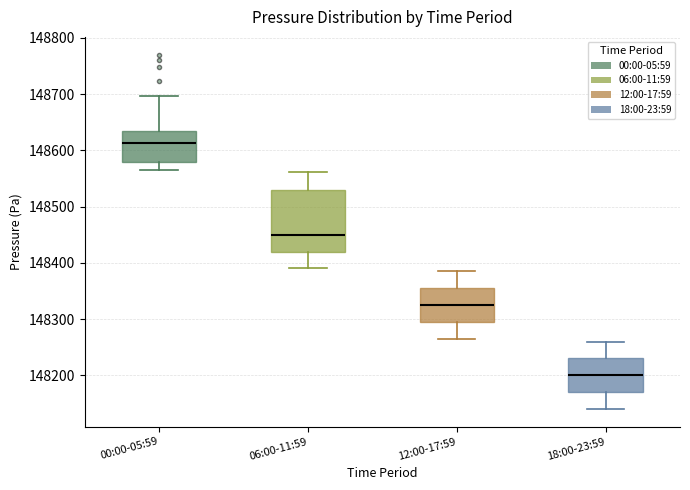

Where is the lower edge of the box for 06:00-11:59 on the y-axis? The values are not printed on the chart, so give them approximately, as read against the axis.

148420